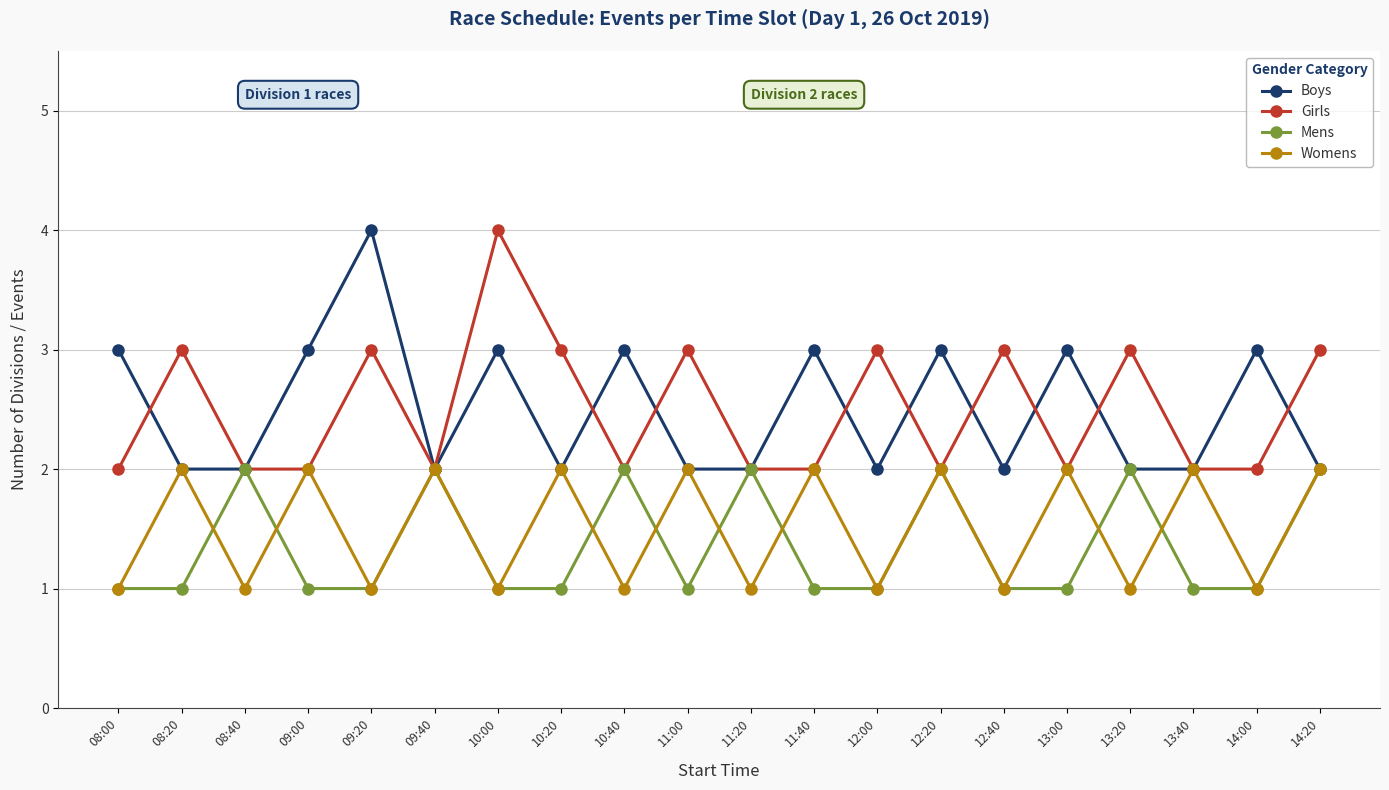

Is the value of Boys at 14:00 greater than the value of Mens at 10:40?

Yes